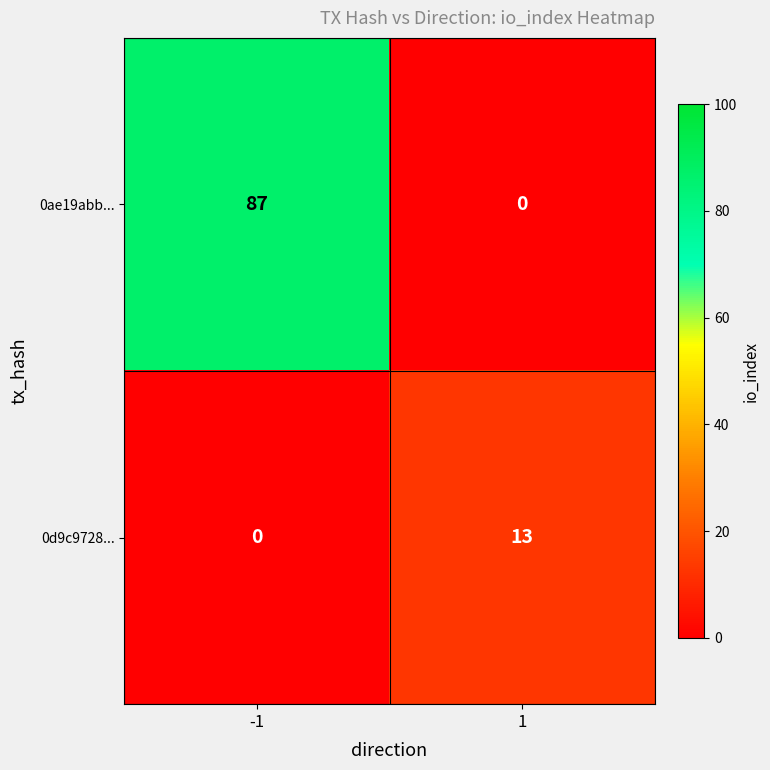

What is the average value of the 0ae19abb... series?

44